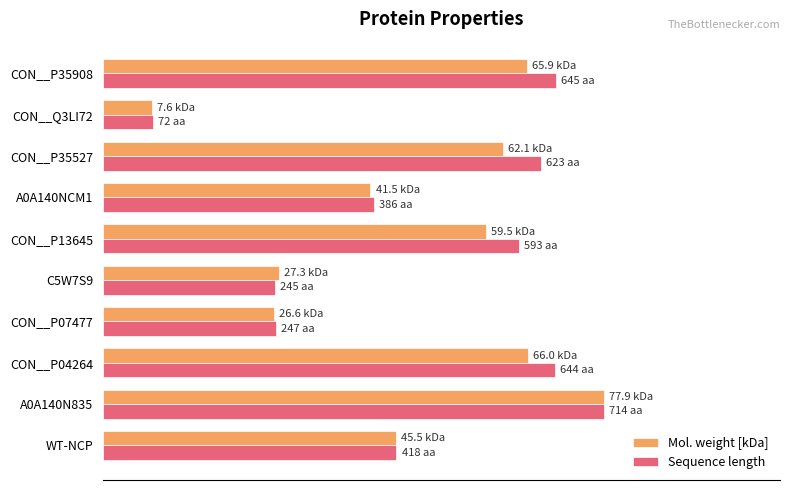

What are all the series names shown in the legend?

Mol. weight [kDa], Sequence length